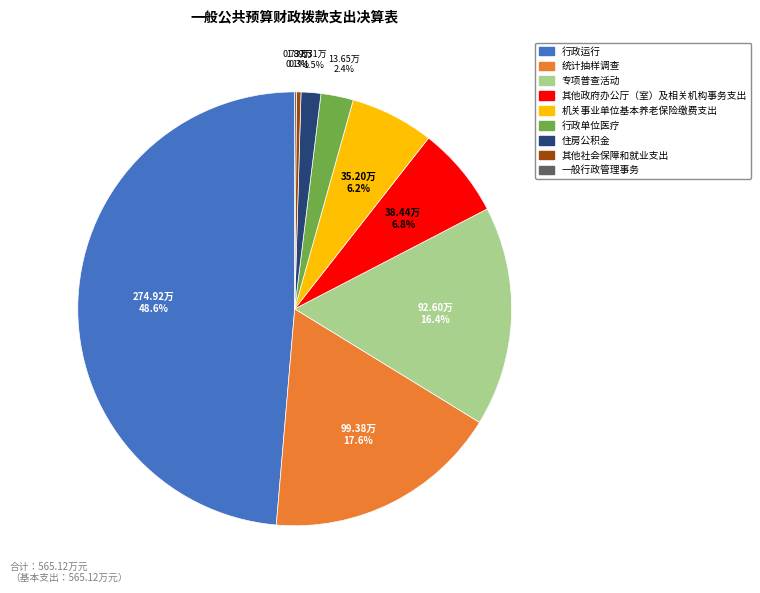

What is the ratio of the value at 专项普查活动 to the value at 其他政府办公厅（室）及相关机构事务支出?

2.4